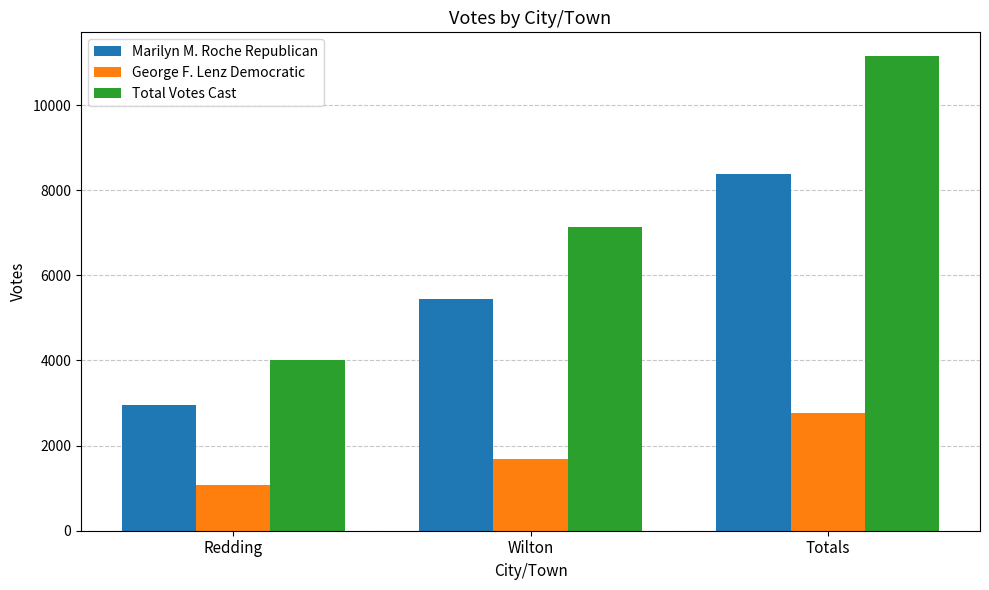

What are all the series names shown in the legend?

Marilyn M. Roche Republican, George F. Lenz Democratic, Total Votes Cast